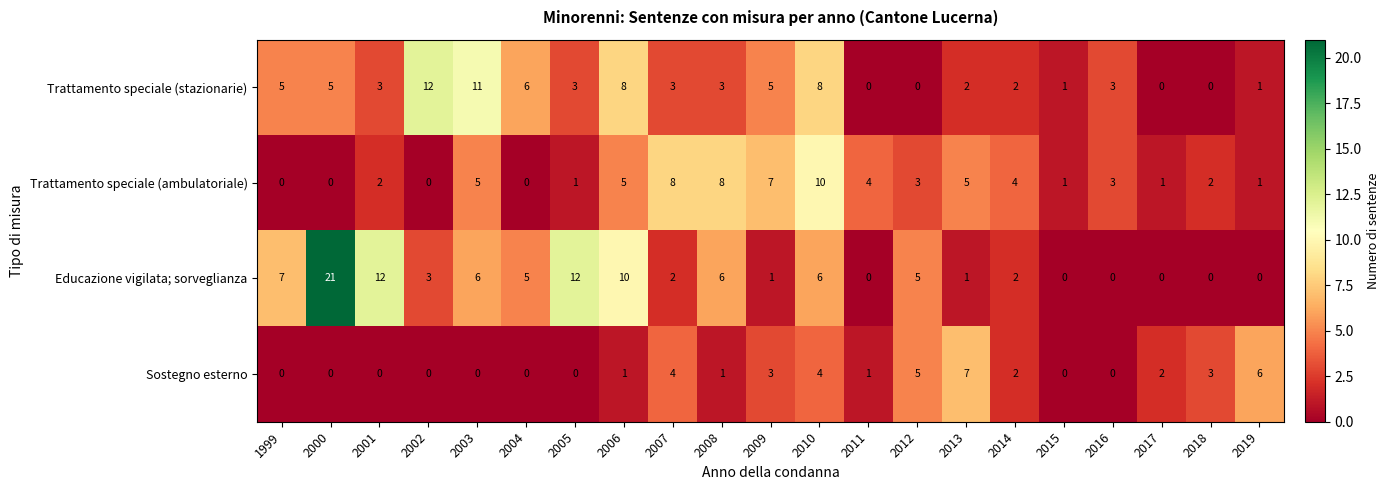

Where does the Trattamento speciale (ambulatoriale) series first go above 3?

2003